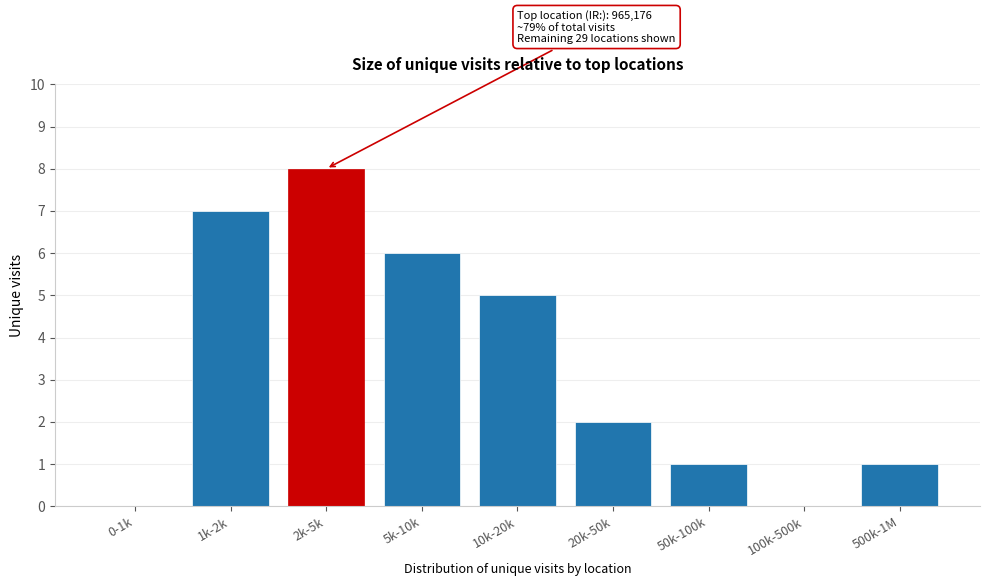

Reading right to left, transcribe all the data shown in this chart.

500k-1M=1	100k-500k=0	50k-100k=1	20k-50k=2	10k-20k=5	5k-10k=6	2k-5k=8	1k-2k=7	0-1k=0